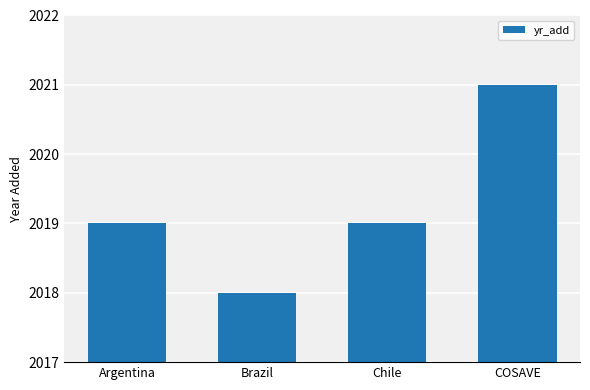

Between Argentina and COSAVE, which is larger?

COSAVE